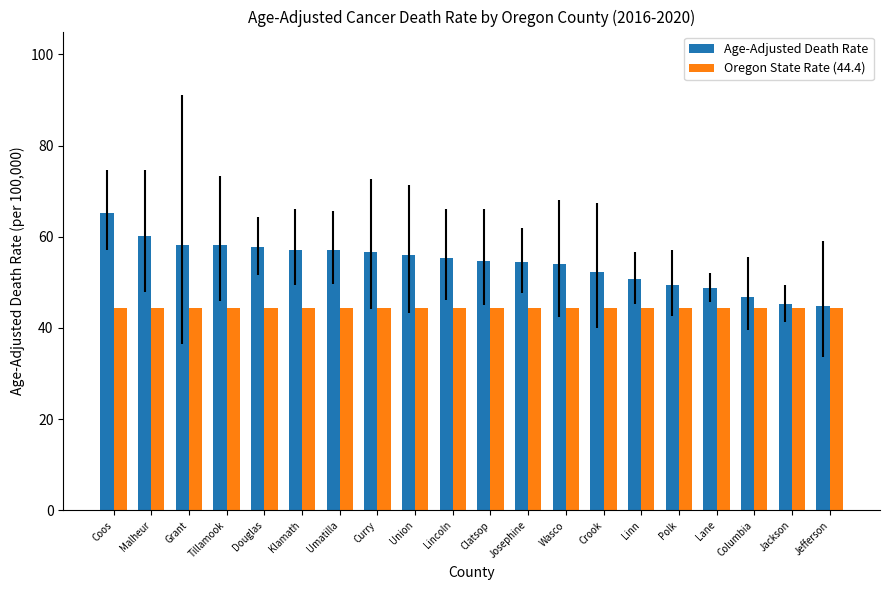

At which label does Age-Adjusted Death Rate first exceed 55?

Coos